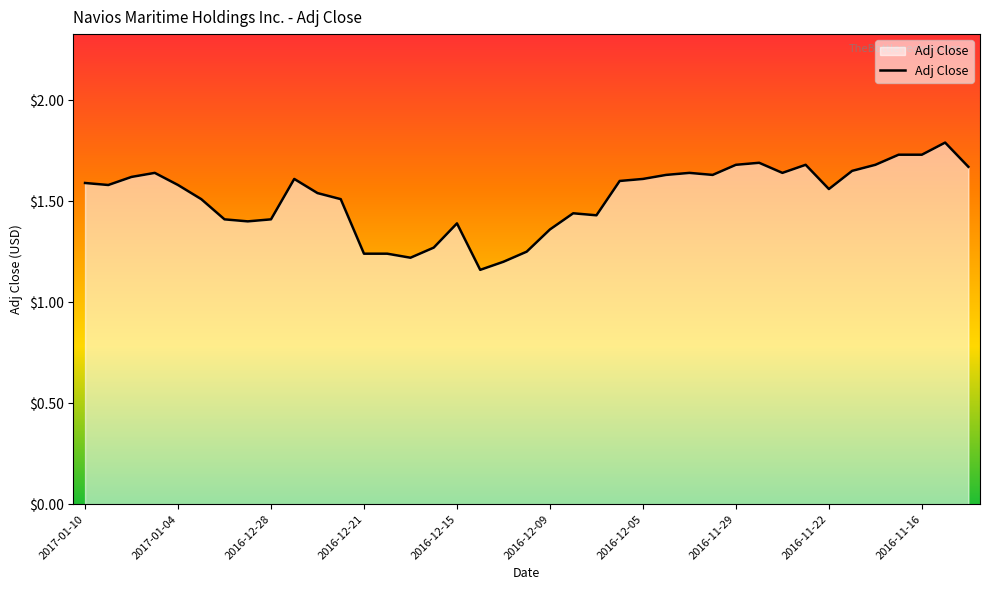

What is the greatest value displayed?

1.8